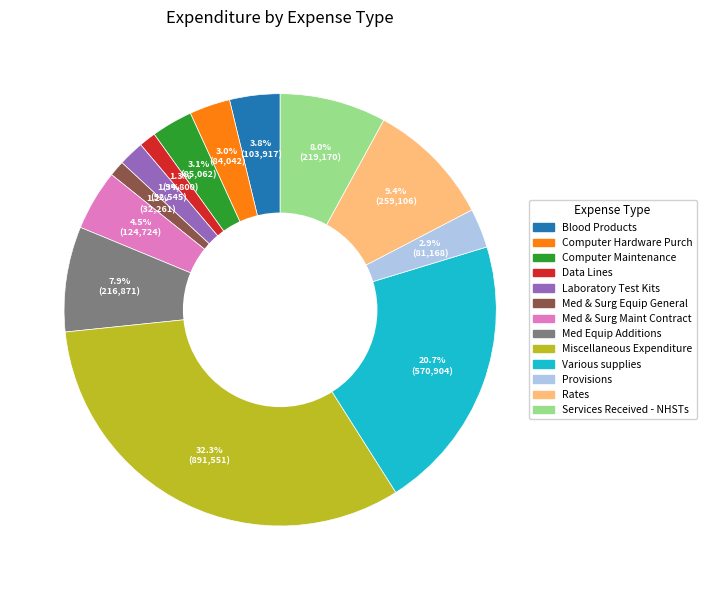

How many segments does this pie chart have?

13